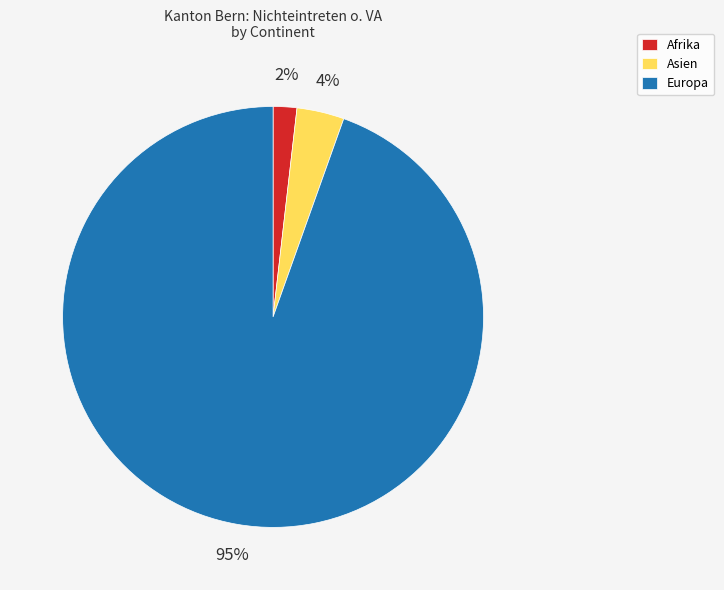

How many slices are in this pie chart?

3